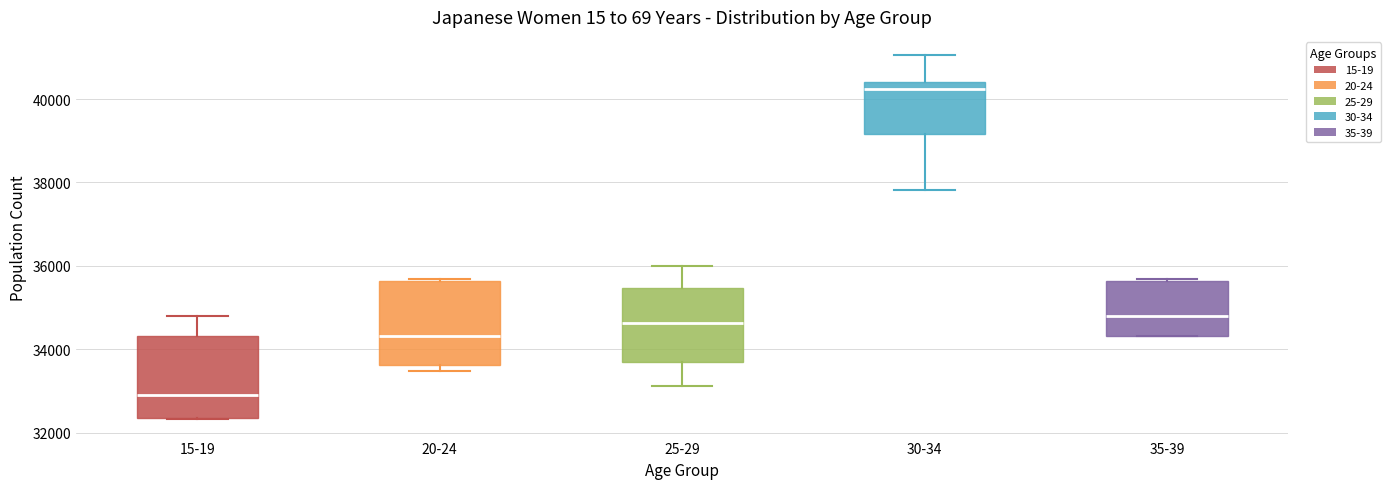

Where does the median line of the box for 30-34 sit on the y-axis? The values are not printed on the chart, so give them approximately, as read against the axis.

40200